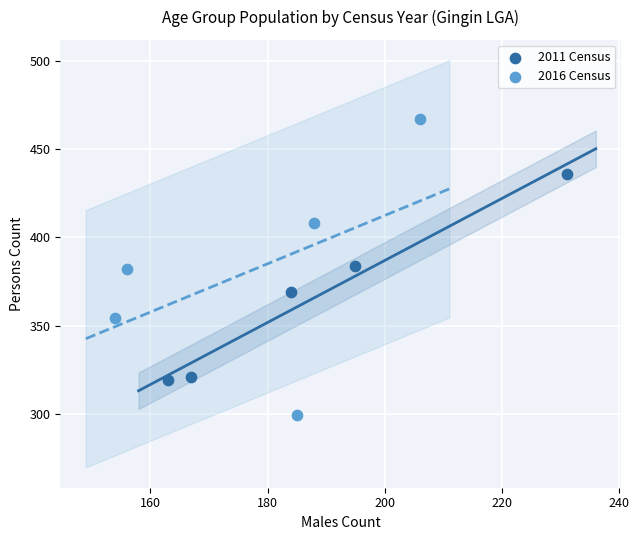

Which series reaches the maximum Y coordinate?

2016 Census